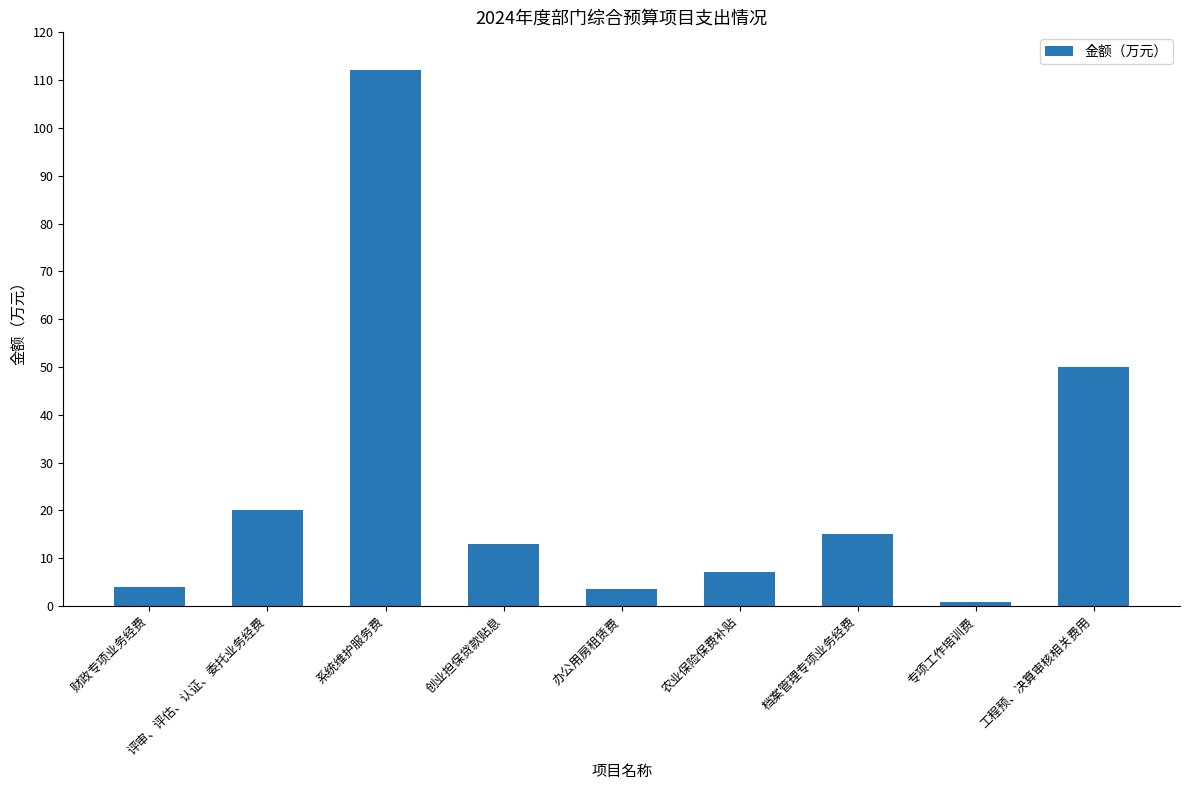

What value does the data have at 办公用房租赁费?

3.5